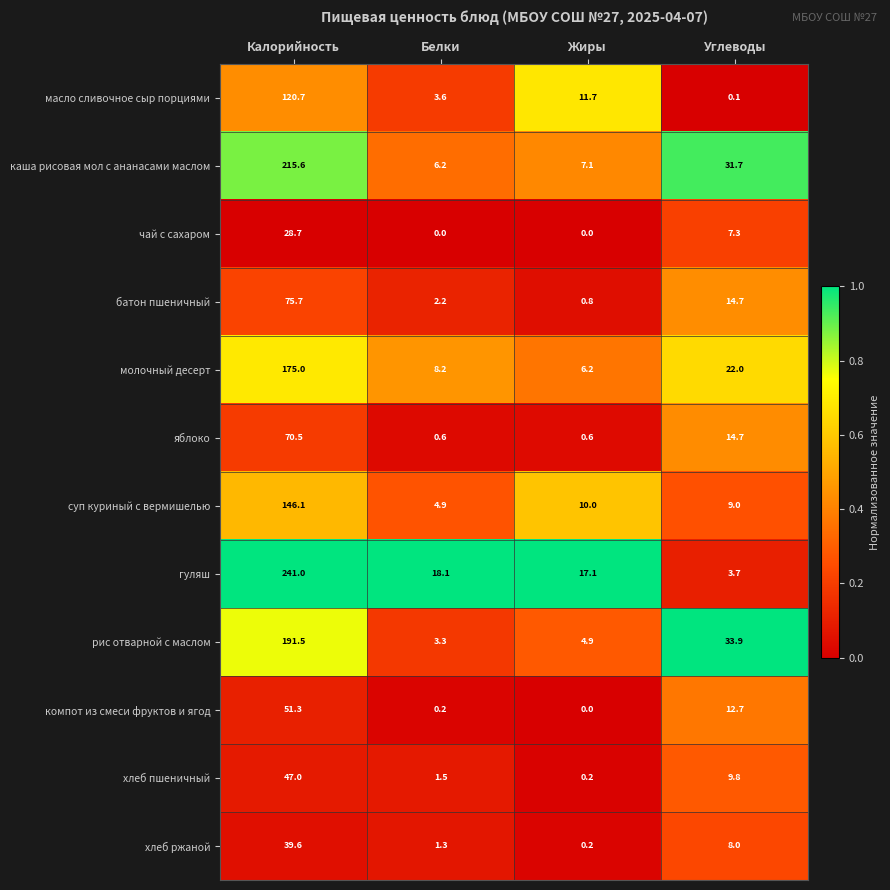

What is the sum of the гуляш values at Белки and Калорийность?

259.1